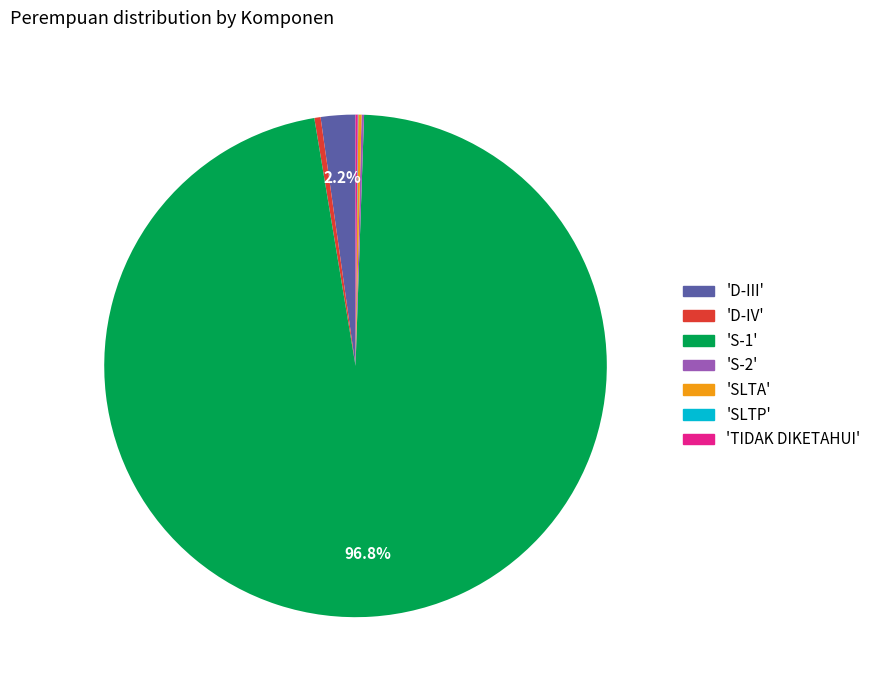

Is there a majority slice in this chart?

Yes